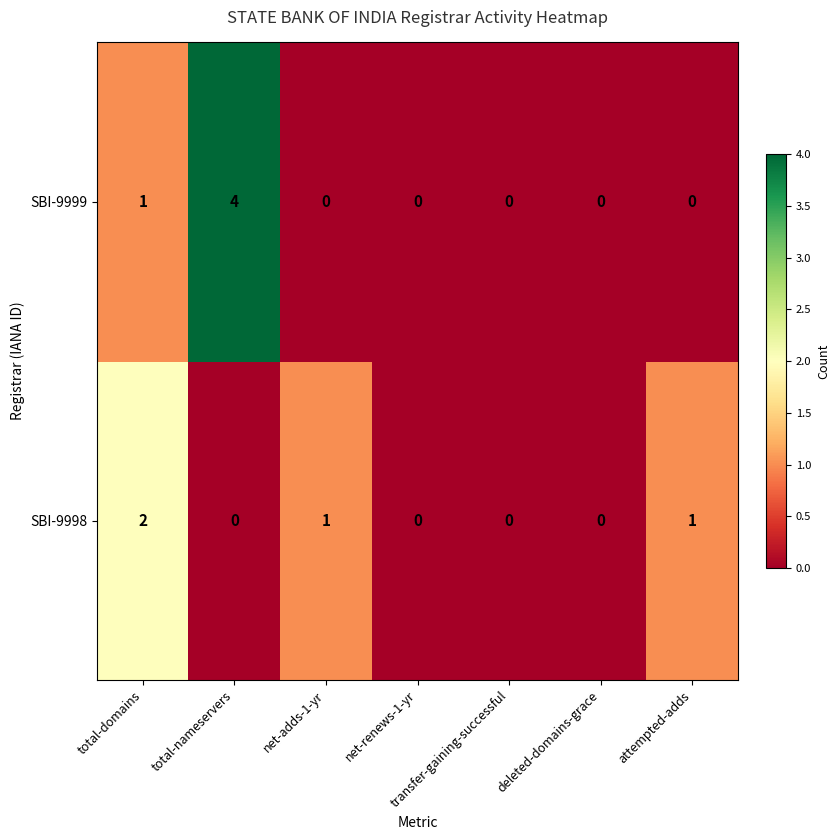

How many series are shown in this chart?

2